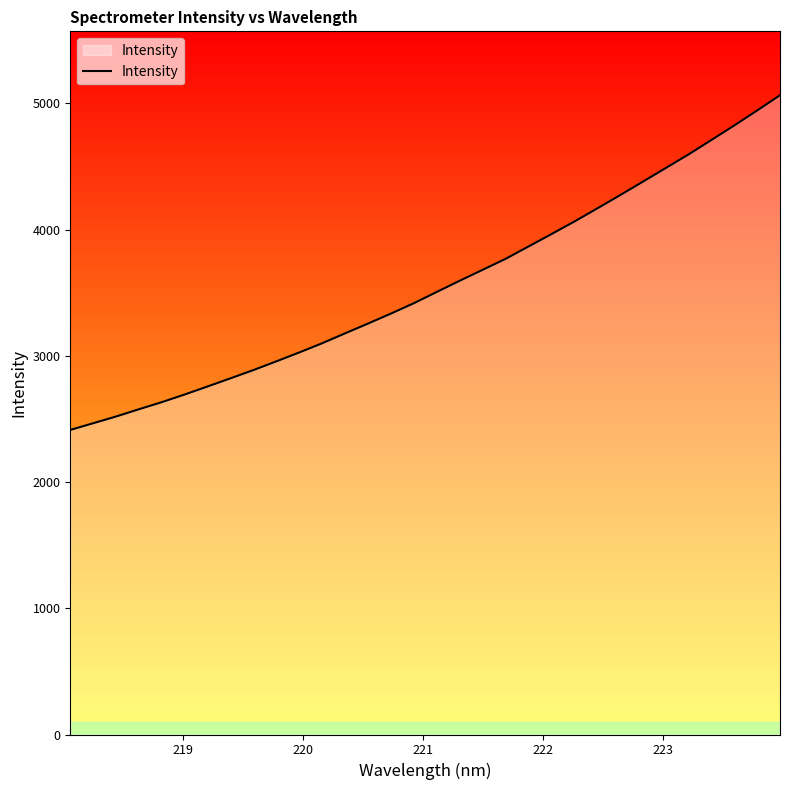

What is the minimum value shown in the chart?

2413.2